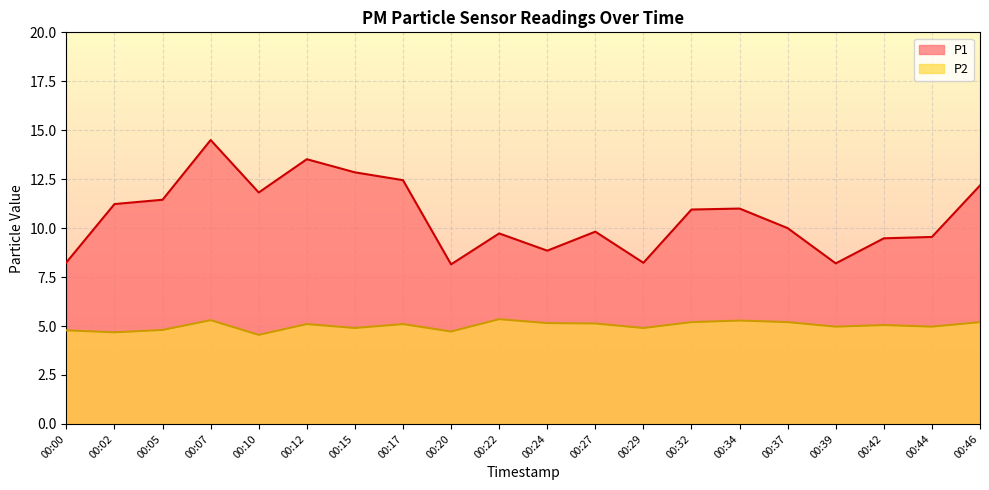

What are all the series names shown in the legend?

P1, P2